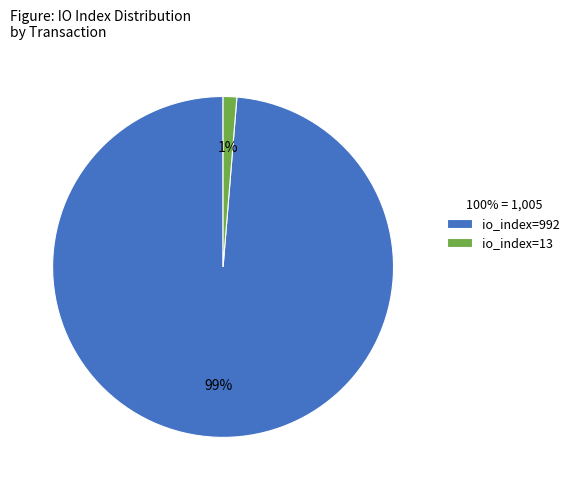

Combined, do io_index=992 and io_index=13 account for over 50%?

Yes